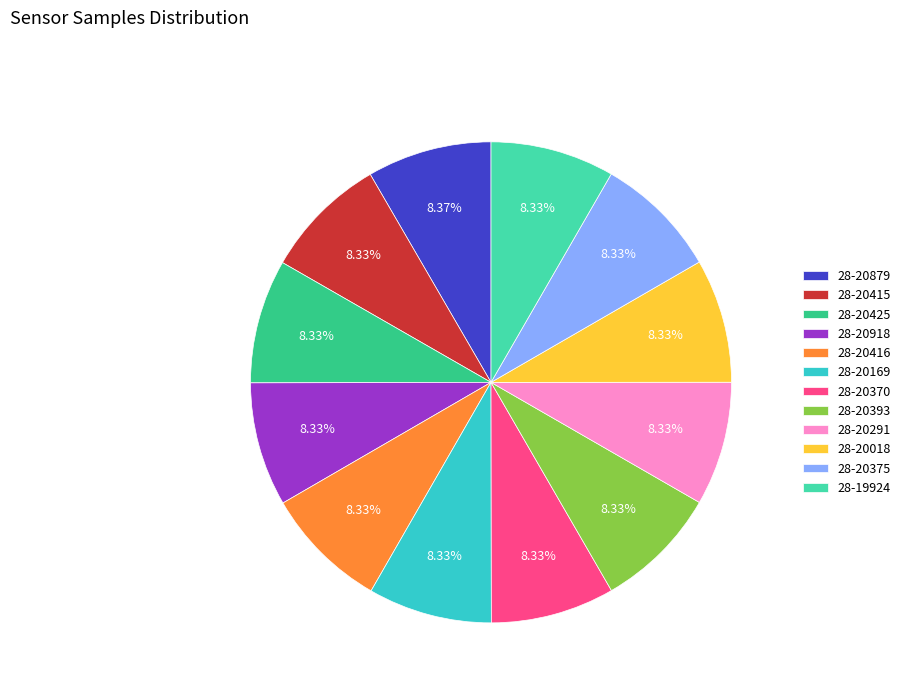

Count the number of slices in the pie.

12